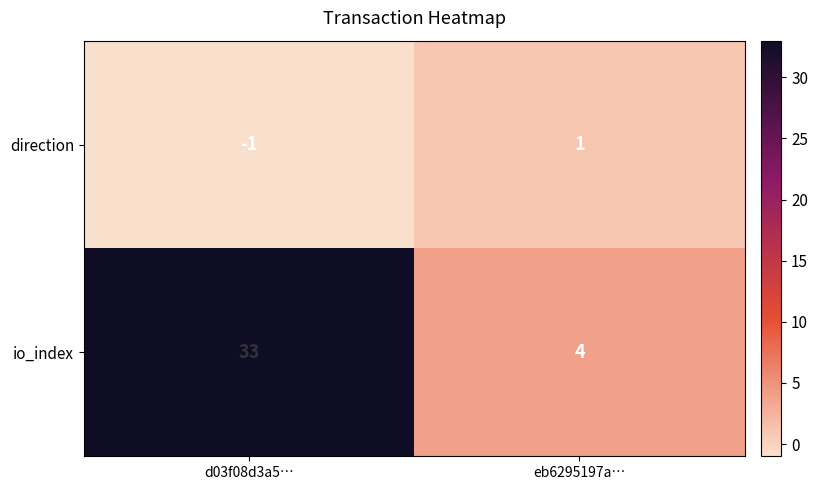

What is the total value across all series at d03f08d3a5…?

32